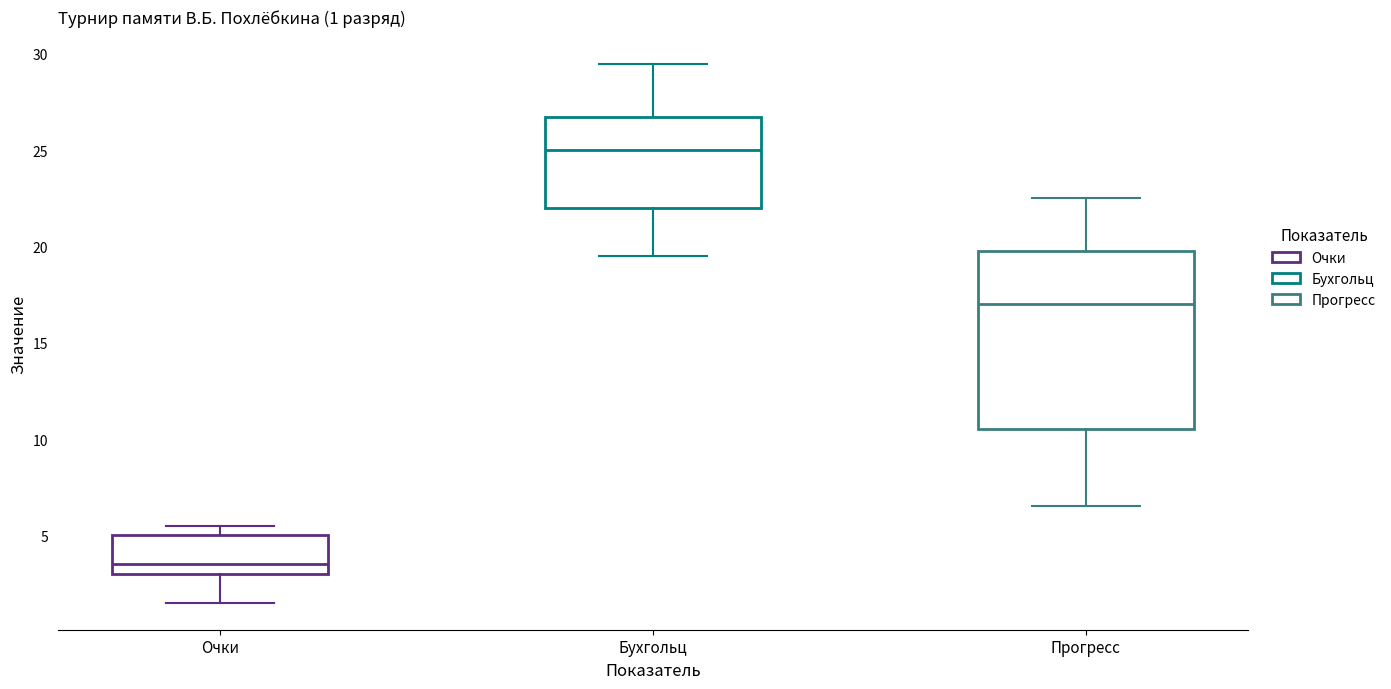

Which box's median line is the highest?

Бухгольц